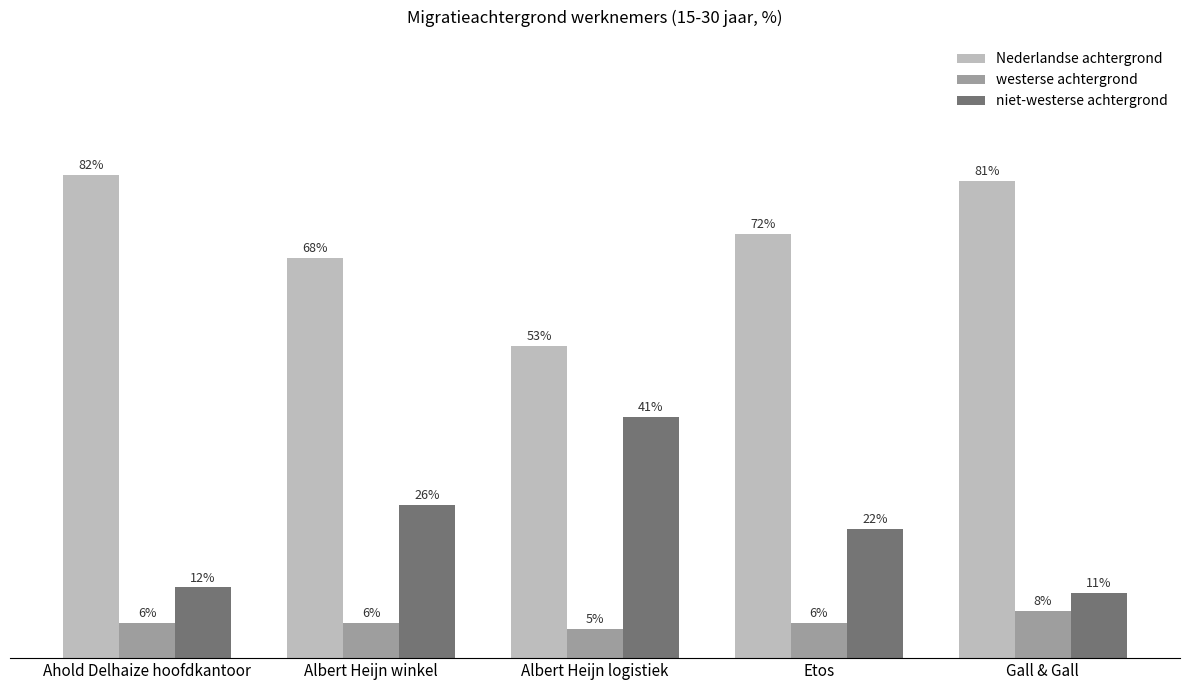

Which category has the lowest value in the westerse achtergrond series?

Albert Heijn logistiek